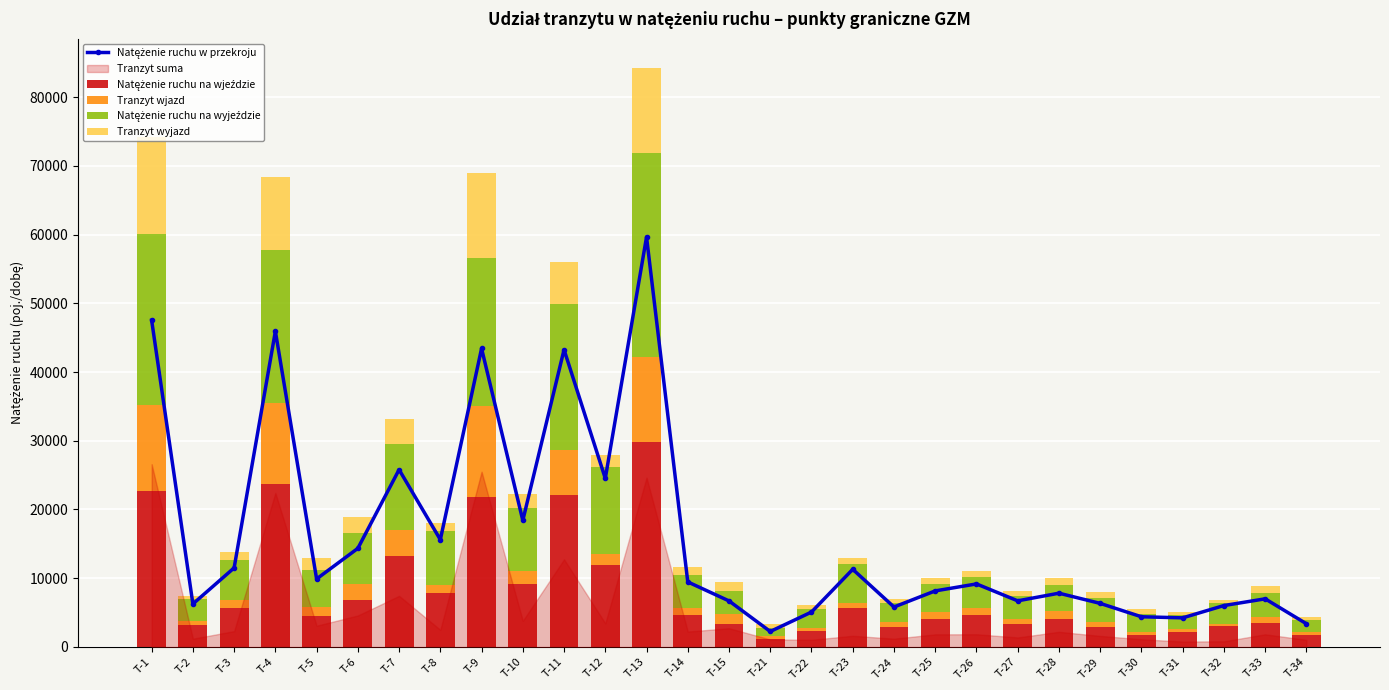

Reading right to left, extract all data points from this chart.

Natężenie ruchu w przekroju: 3379	7001	6023	4233	4391	6337	7821	6709	9169	8154	5811	11295	5077	2248	6697	9460	59644	24522	43251	18407	43427	15606	25797	14345	9896	45930	11504	6257	47537
Natężenie ruchu na wjeździe: 1685	3464	2999	2164	1746	2928	4080	3407	4665	4090	2963	5628	2326	1087	3355	4639	29876	11949	22052	9194	21868	7790	13226	6861	4434	23681	5690	3167	22698
Tranzyt wjazd: 526	885	406	440	410	760	1207	685	951	957	630	801	437	514	1373	1072	12280	1600	6597	1872	13146	1215	3772	2256	1337	11798	1163	652	12557
Natężenie ruchu na wyjeździe: 1694	3537	3024	2069	2645	3409	3741	3302	4504	4064	2848	5667	2751	1161	3342	4821	29768	12573	21199	9213	21559	7816	12571	7484	5462	22249	5814	3090	24839
Tranzyt wyjazd: 508	951	415	340	708	843	993	696	895	875	572	820	606	577	1350	1166	12360	1839	6155	1931	12350	1271	3667	2324	1751	10612	1137	552	14035